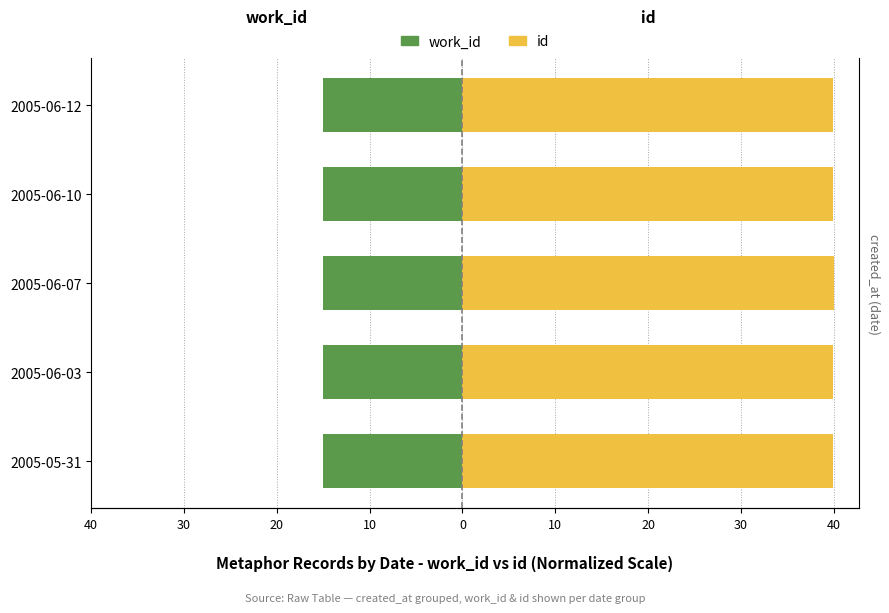

What is the minimum value for id?

39.9